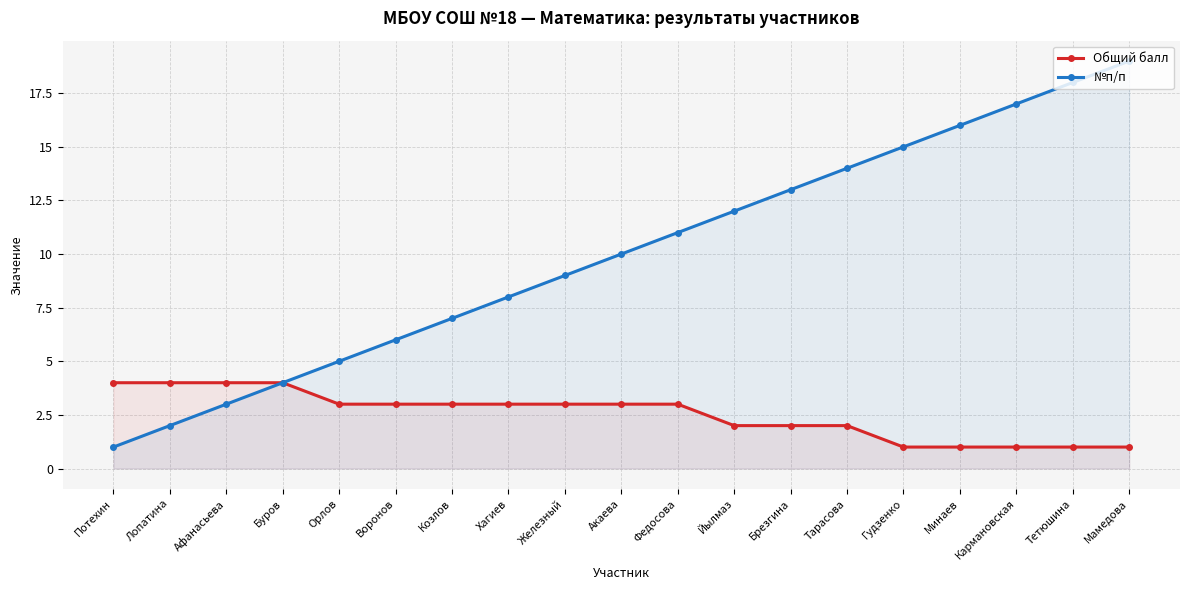

What is the average value of the №п/п series?

10